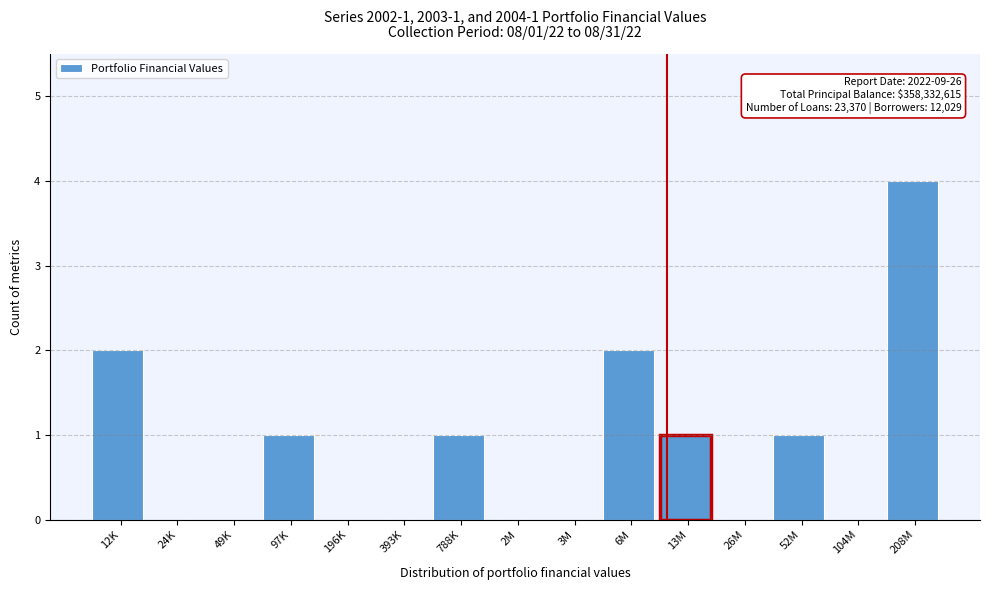

Reading right to left, list all the values displayed in this chart.

208M=4	104M=0	52M=1	26M=0	13M=1	6M=2	3M=0	2M=0	788K=1	393K=0	196K=0	97K=1	49K=0	24K=0	12K=2